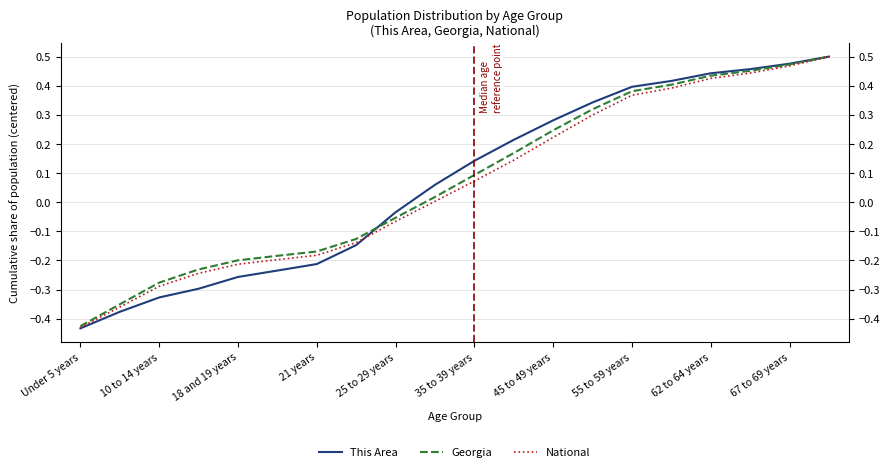

How many lines are shown in the chart?

3